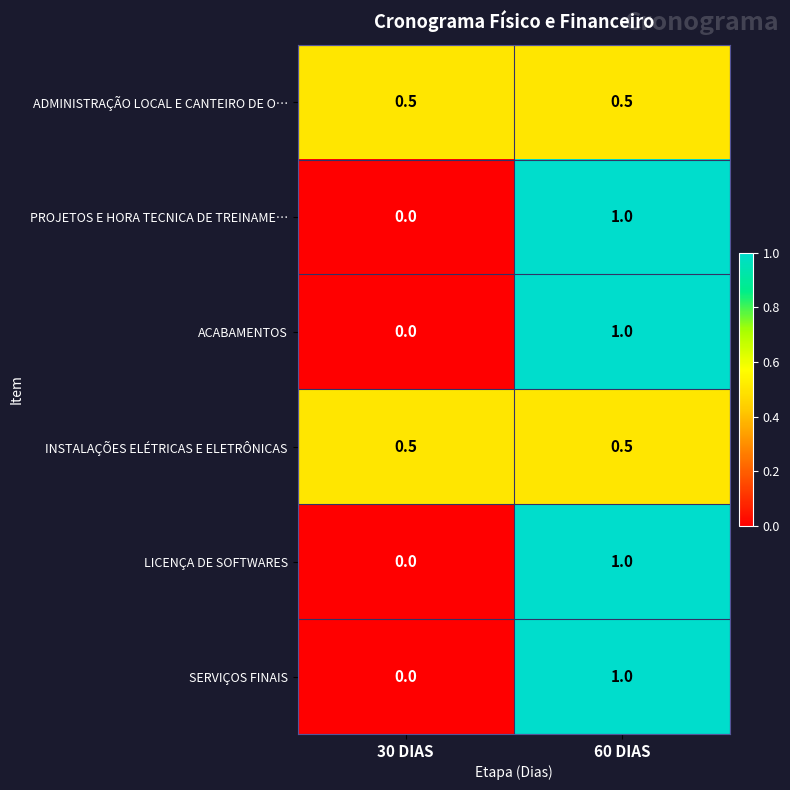

The ACABAMENTOS series shows -0.6 at 30 DIAS. True or false?

False